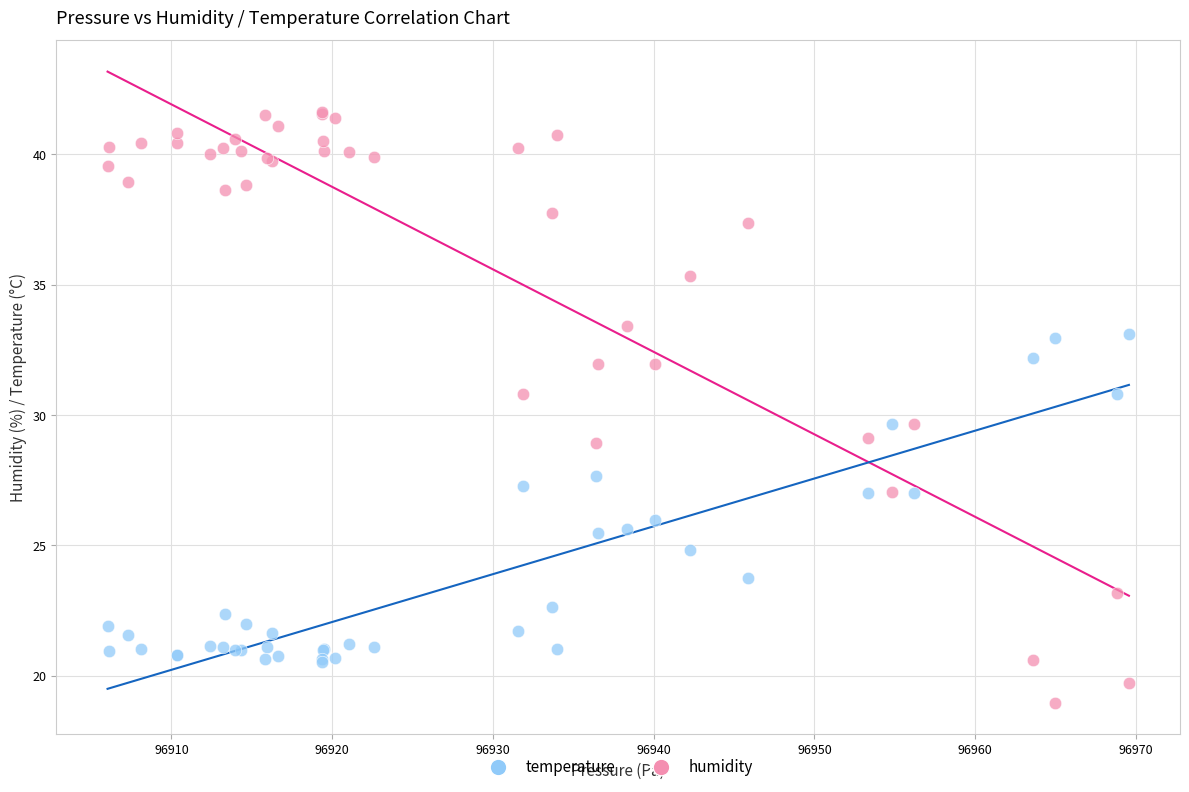

What are all the series names shown in the legend?

temperature, humidity